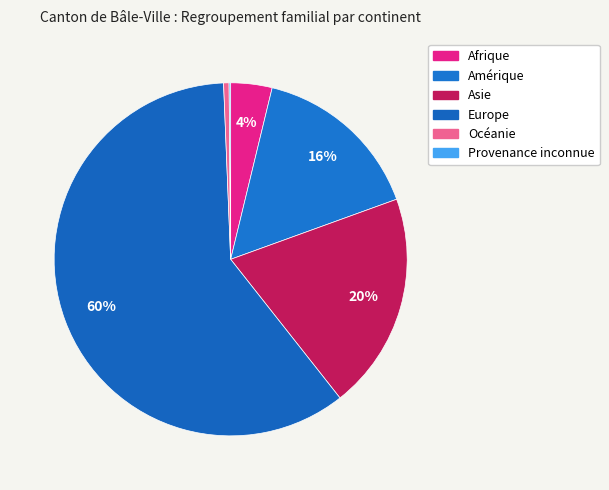

How many segments does this pie chart have?

6